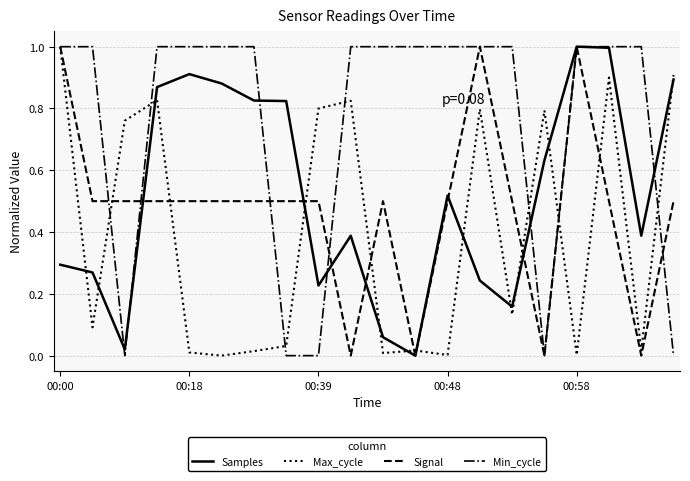

What is the difference between the maximum and minimum values in the Min_cycle series?

1.0